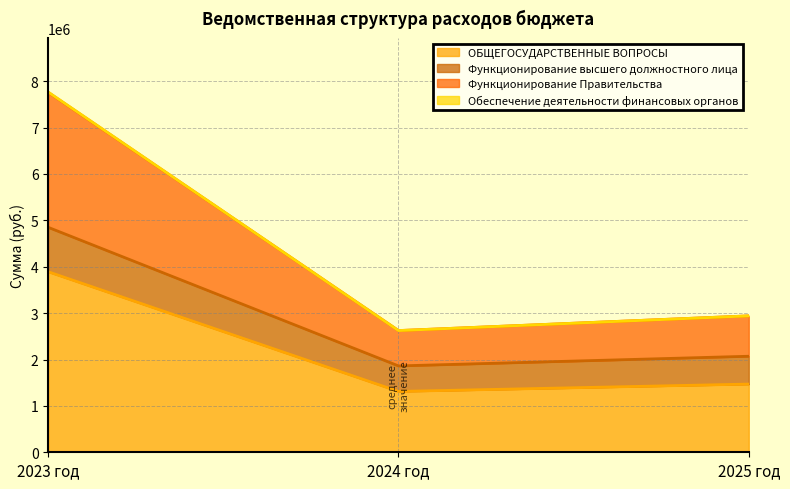

The value of ОБЩЕГОСУДАРСТВЕННЫЕ ВОПРОСЫ at 2024 год is 1312079.5. True or false?

True